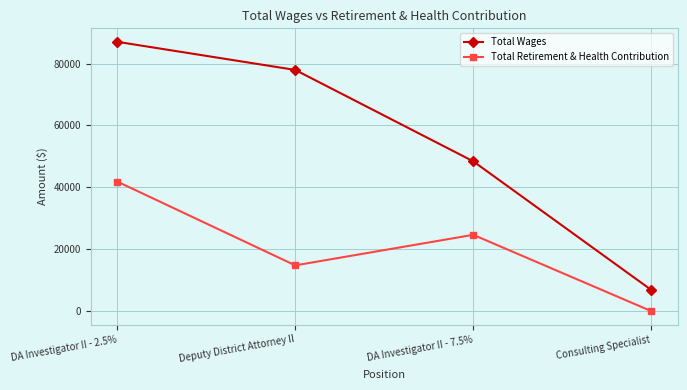

Which series changed the most between DA Investigator II - 2.5% and DA Investigator II - 7.5%?

Total Wages